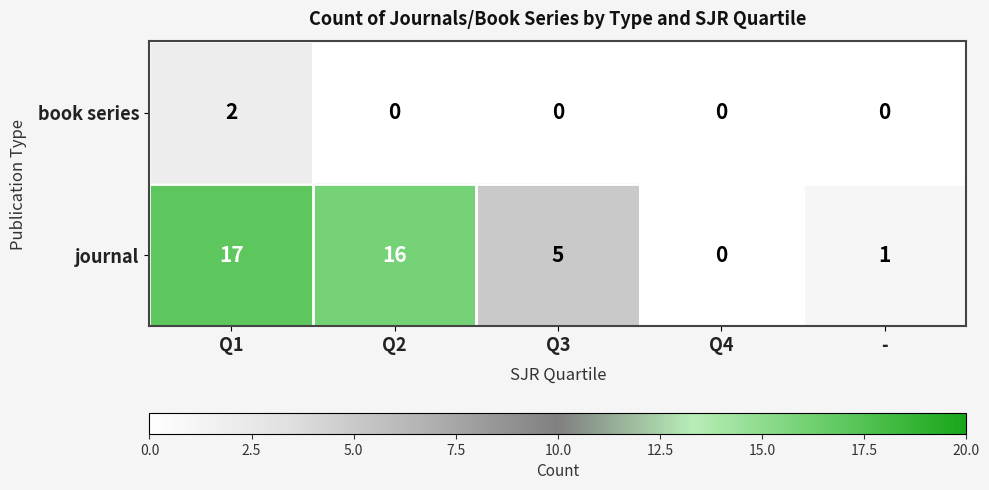

Which series changed the most between Q1 and Q3?

journal